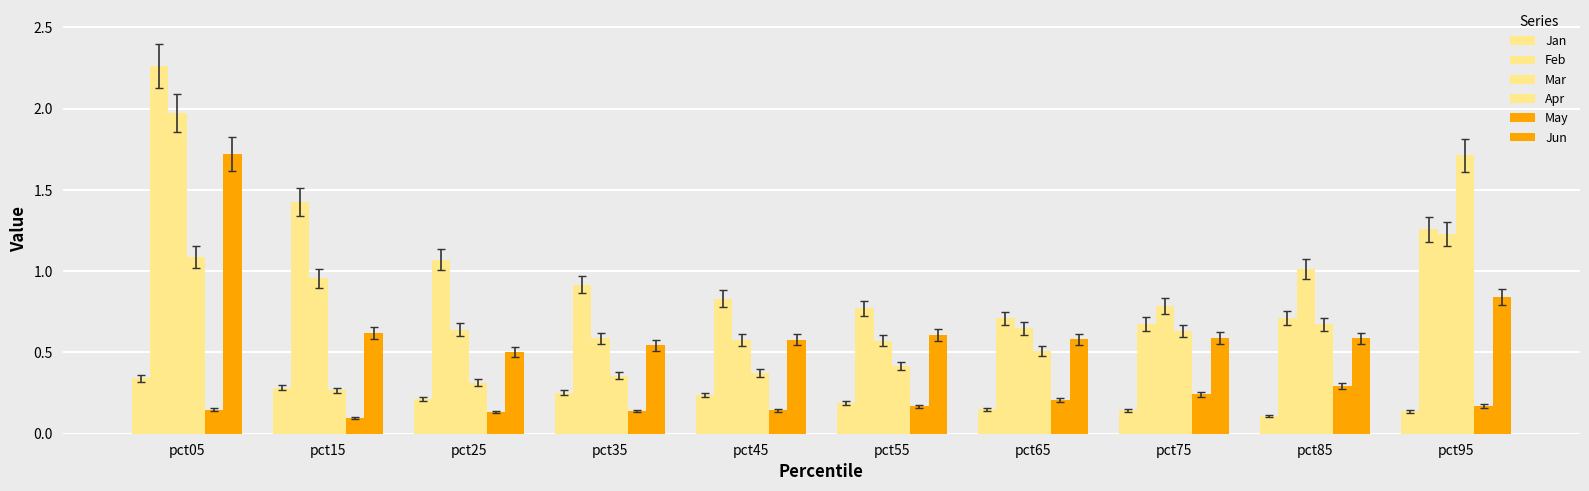

At which category is the sum across all series the highest?

pct05